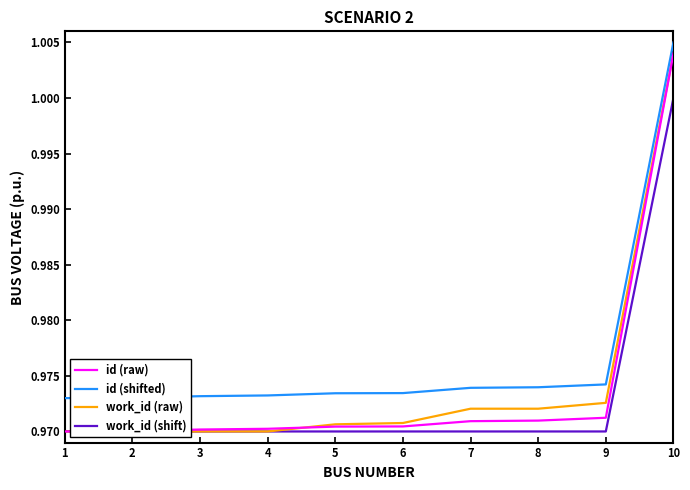

At which label does id (shifted) reach its peak?

10